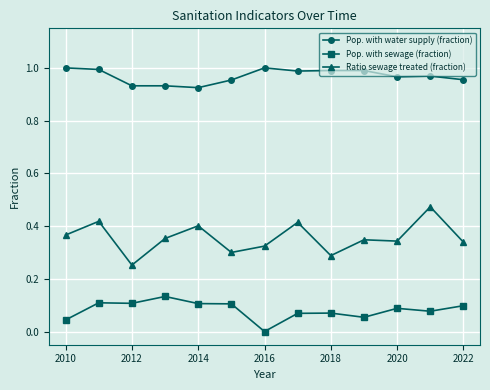

True or false: Ratio sewage treated (fraction) has more than 0 interior local peaks.

True